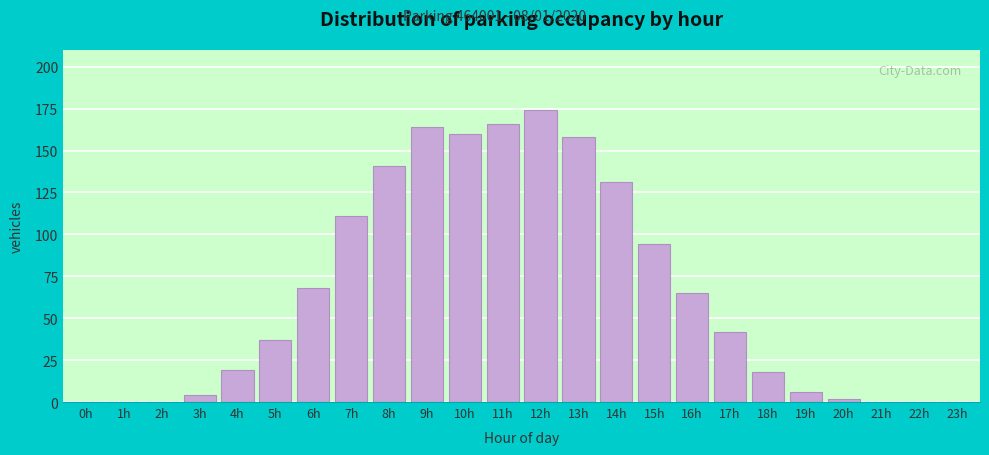

Reading right to left, extract all data points from this chart.

23h=0	22h=0	21h=0	20h=2	19h=6	18h=18	17h=42	16h=65	15h=94	14h=131	13h=158	12h=174	11h=166	10h=160	9h=164	8h=141	7h=111	6h=68	5h=37	4h=19	3h=4	2h=0	1h=0	0h=0